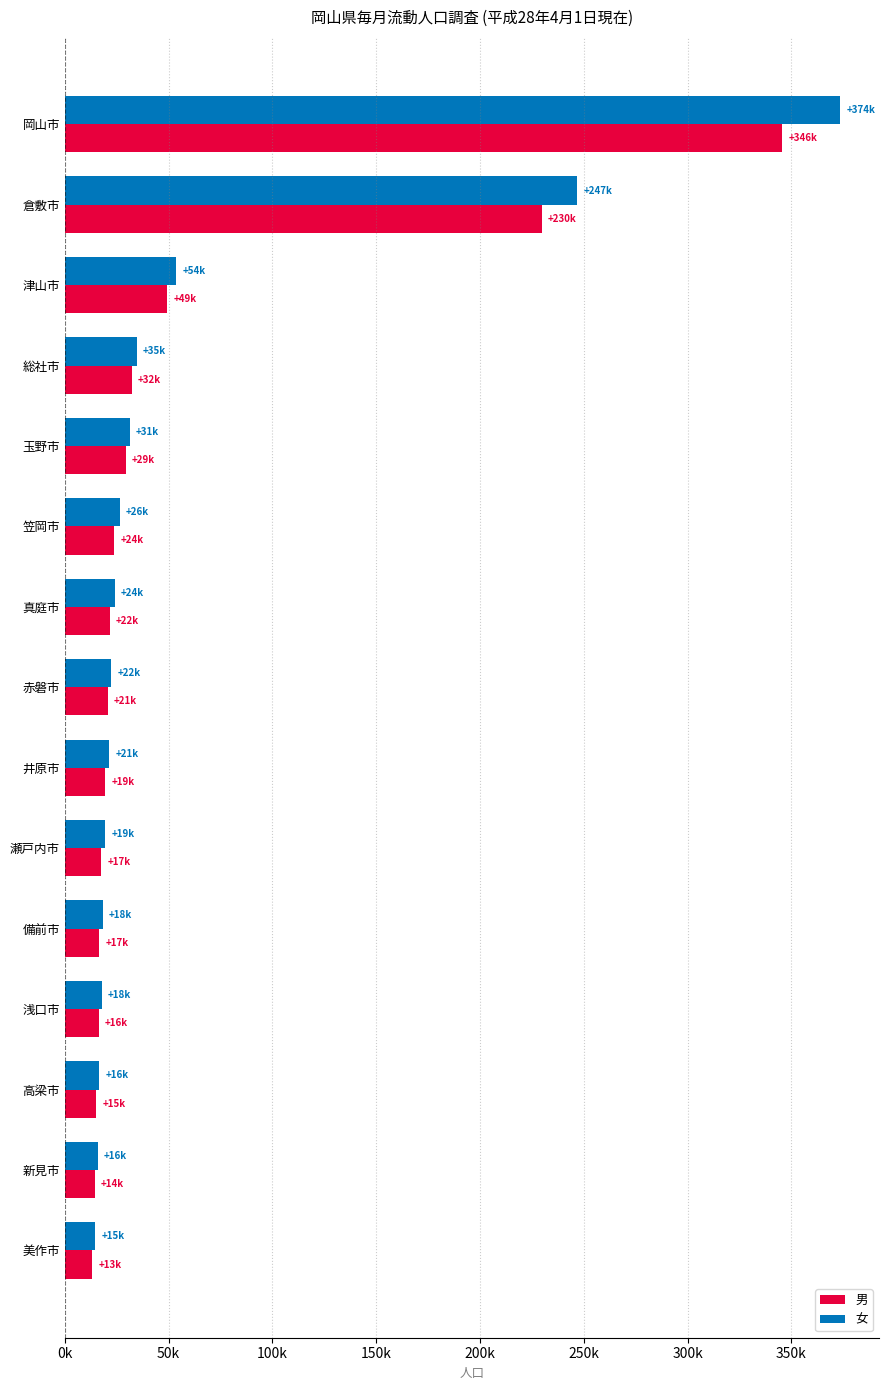

What are all the series names shown in the legend?

男, 女